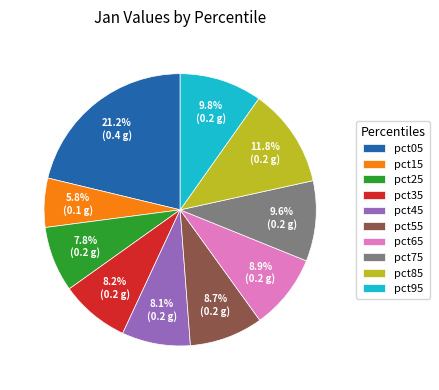

To the nearest percent, what portion does pct25 represent?

8%